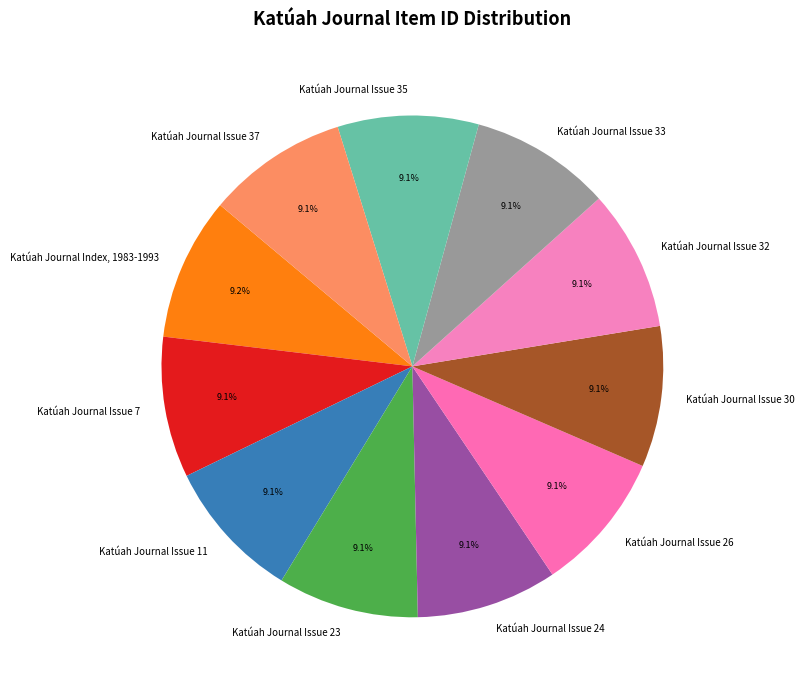

To the nearest percent, what is the average slice percentage?

9%